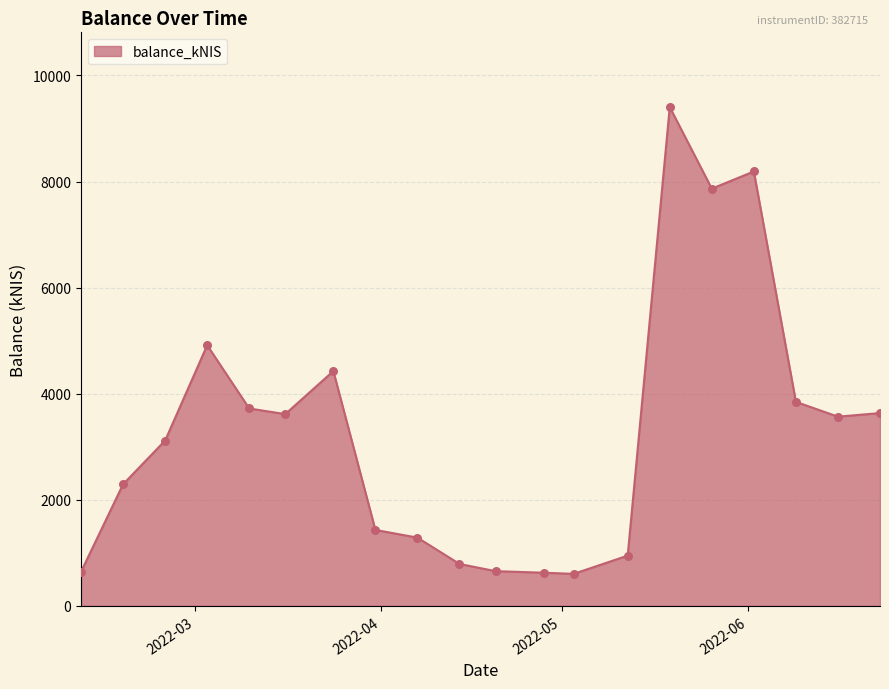

What is the smallest value displayed?

603.1